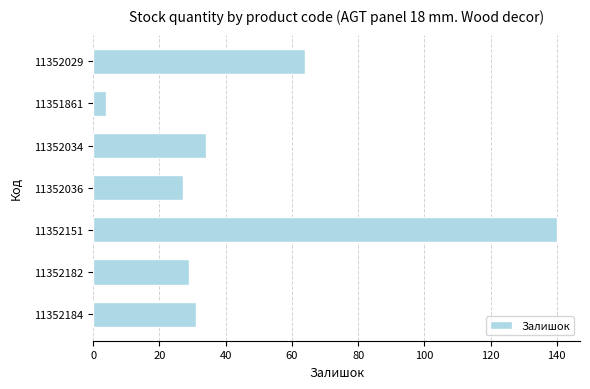

List the labels in order of value, largest first.

11352151, 11352029, 11352034, 11352184, 11352182, 11352036, 11351861